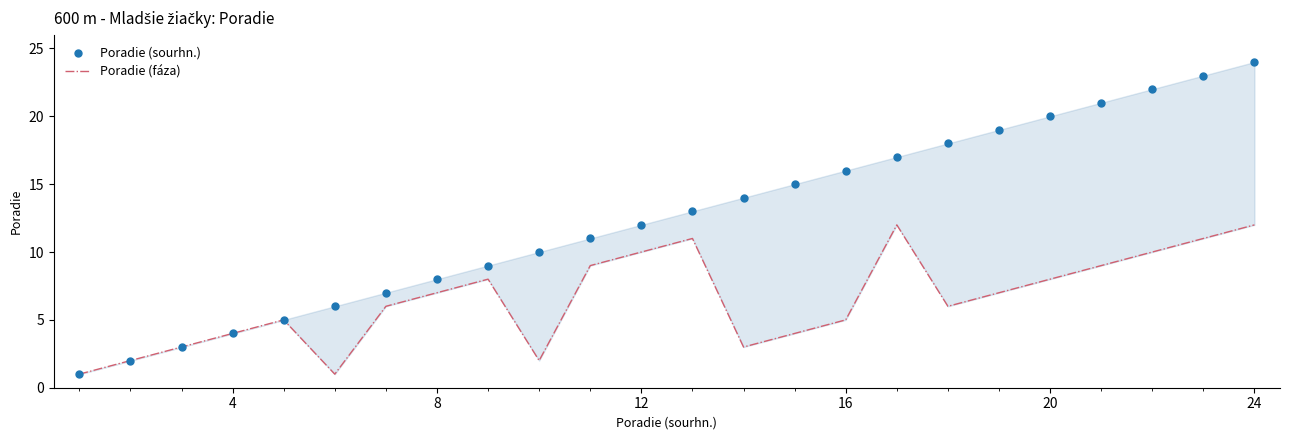

At how many categories does at least one series exceed 22?

2